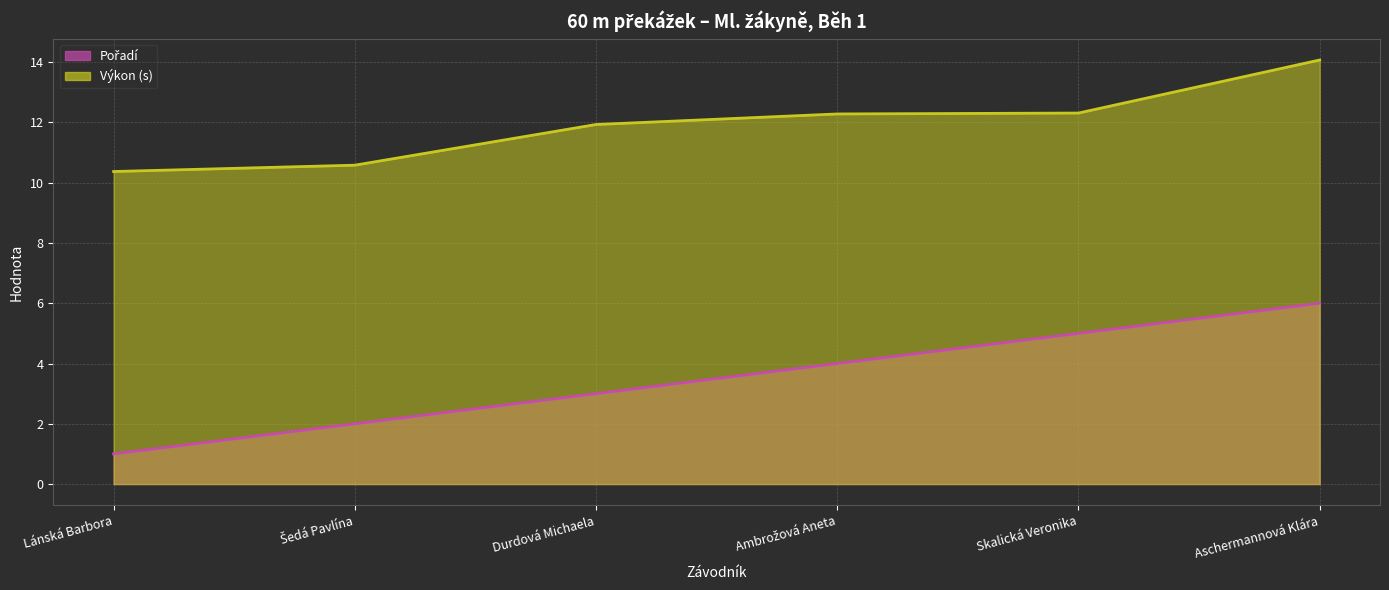

Which category has the highest value in the Pořadí series?

Aschermannová Klára